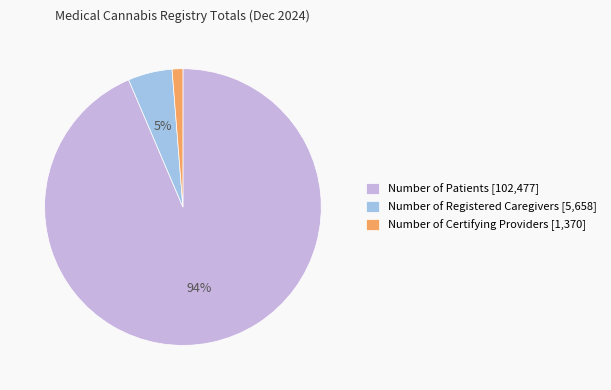

Which slice represents more than half of the pie?

Number of Patients